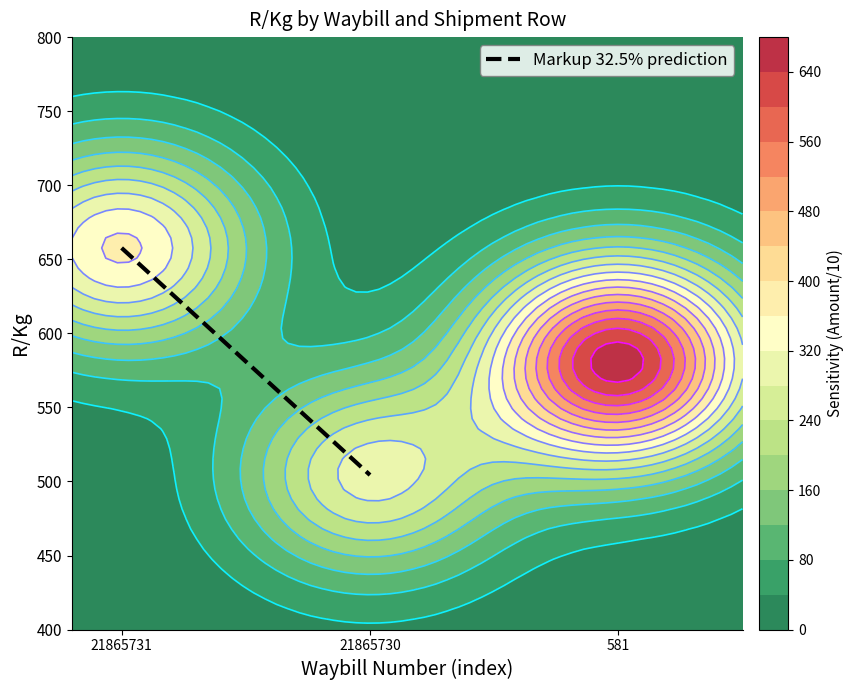

Where is the data nearest to the value 581?

21865731